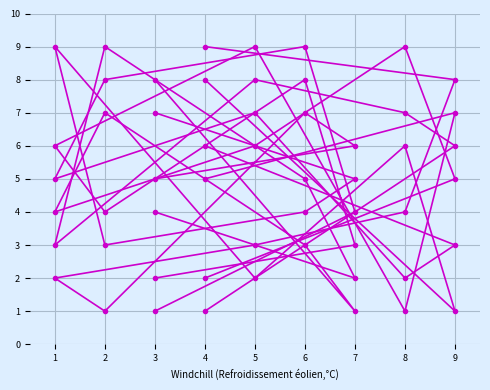

How many data points does each series have?

9